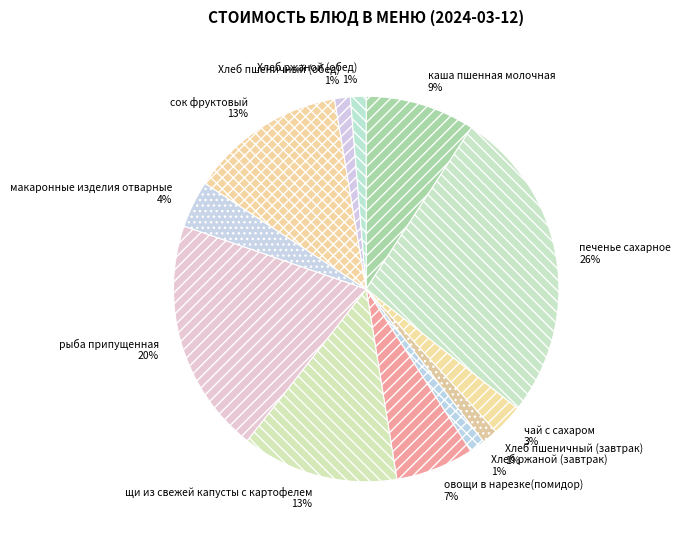

Is there any slice that represents more than half of the pie?

No